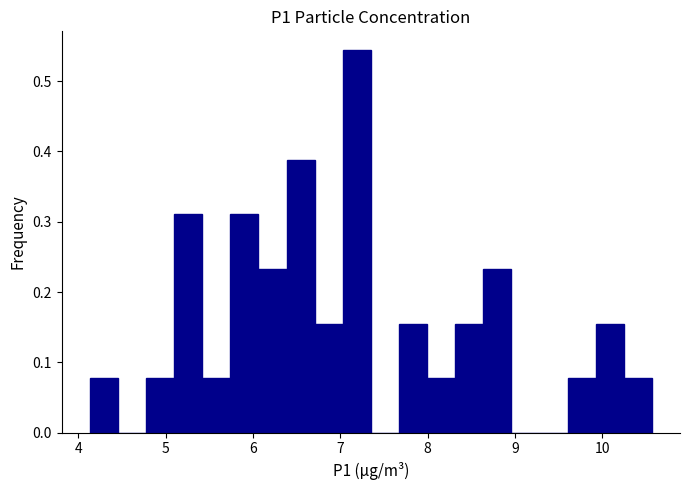

Around what value on the x-axis is the tallest bar? Give the approximate position of its centre, as read against the axis.

7.2